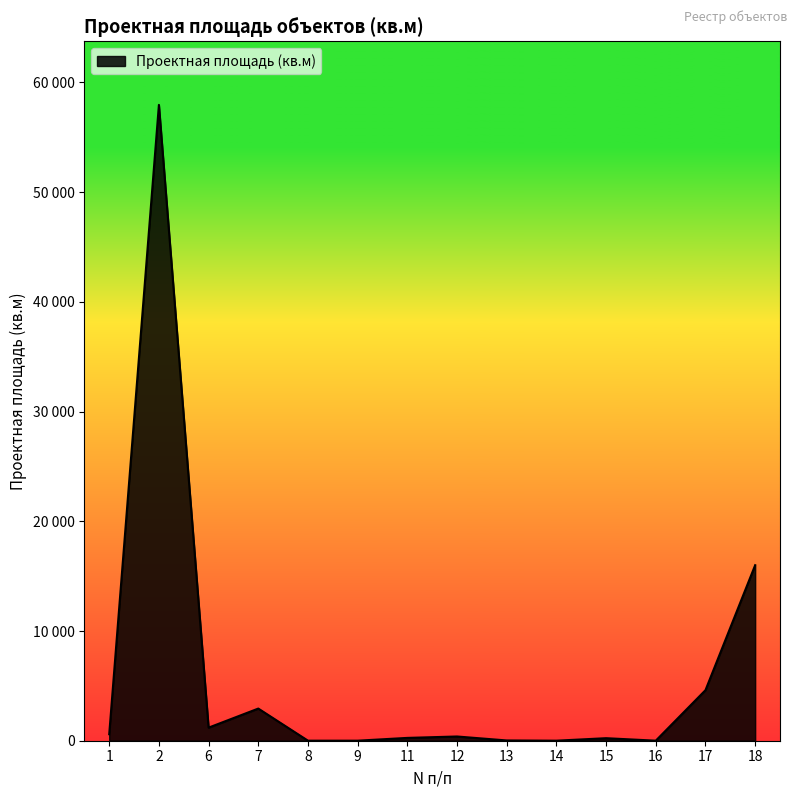

Does the chart have visible grid lines?

No